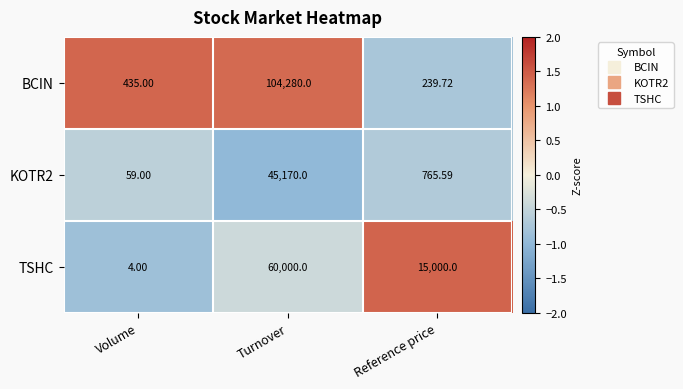

Rank the categories by BCIN value from lowest to highest.

Reference price, Volume, Turnover